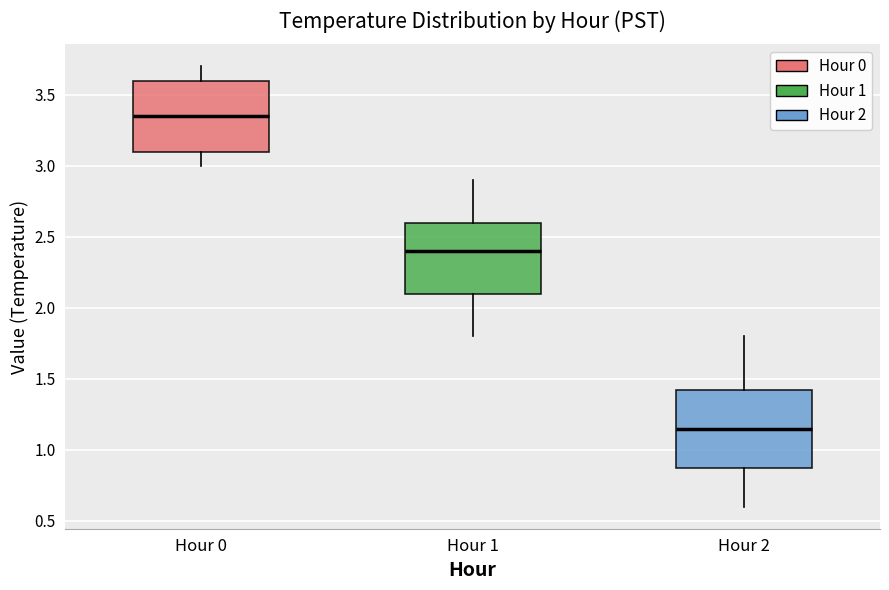

Reading left to right, read every box against the y-axis: the position of its median line, the range the box covers, and the ends of its whiskers. The values are not printed on the chart, so give them approximately, as read against the axis.

Hour 0: median 3.35, box 3.10 to 3.60, whiskers 3.00 to 3.70
Hour 1: median 2.40, box 2.10 to 2.60, whiskers 1.80 to 2.90
Hour 2: median 1.15, box 0.90 to 1.45, whiskers 0.60 to 1.80